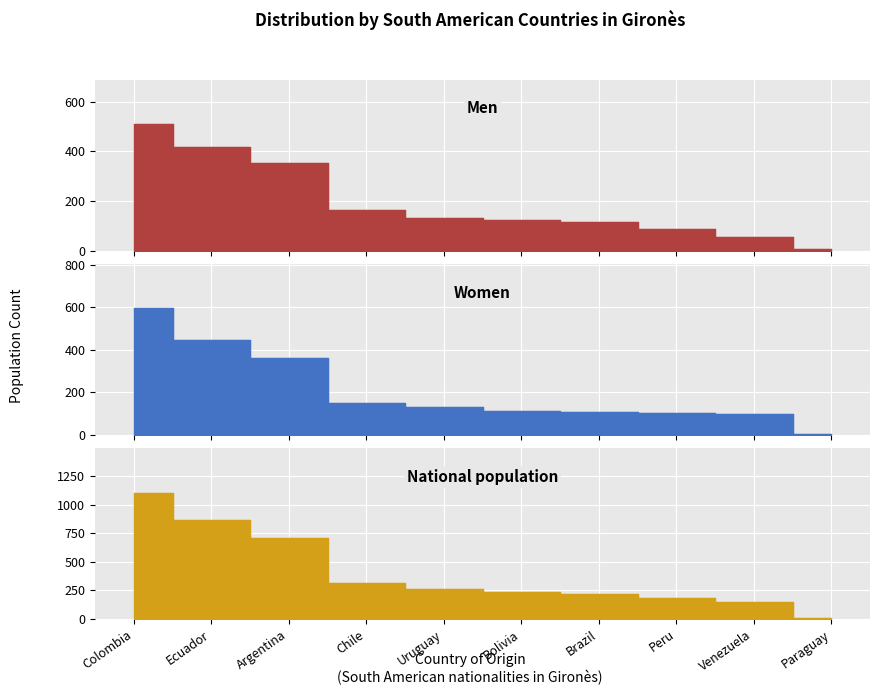

What is the sum of the Women values at Argentina and Brazil?

467